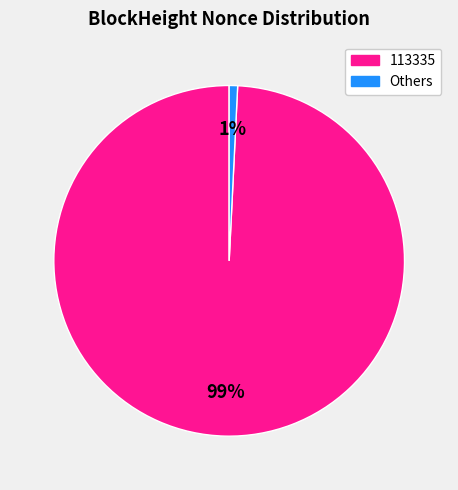

The Others slice represents 11% of the pie. True or false?

False